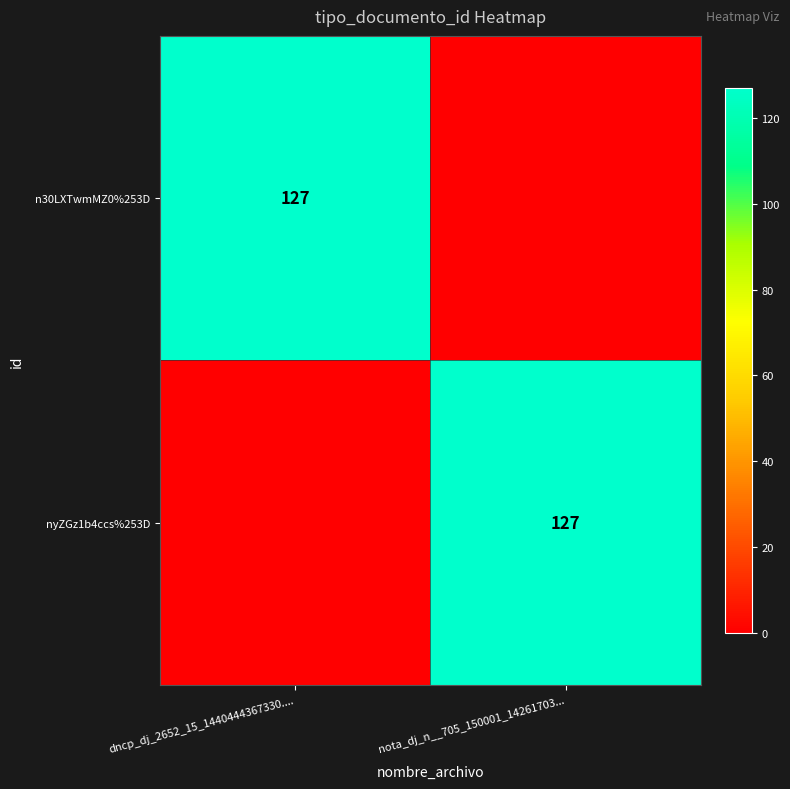

Is it true that nyZGz1b4ccs%253D equals 127 at nota_dj_n__705_150001_14261703...?

True